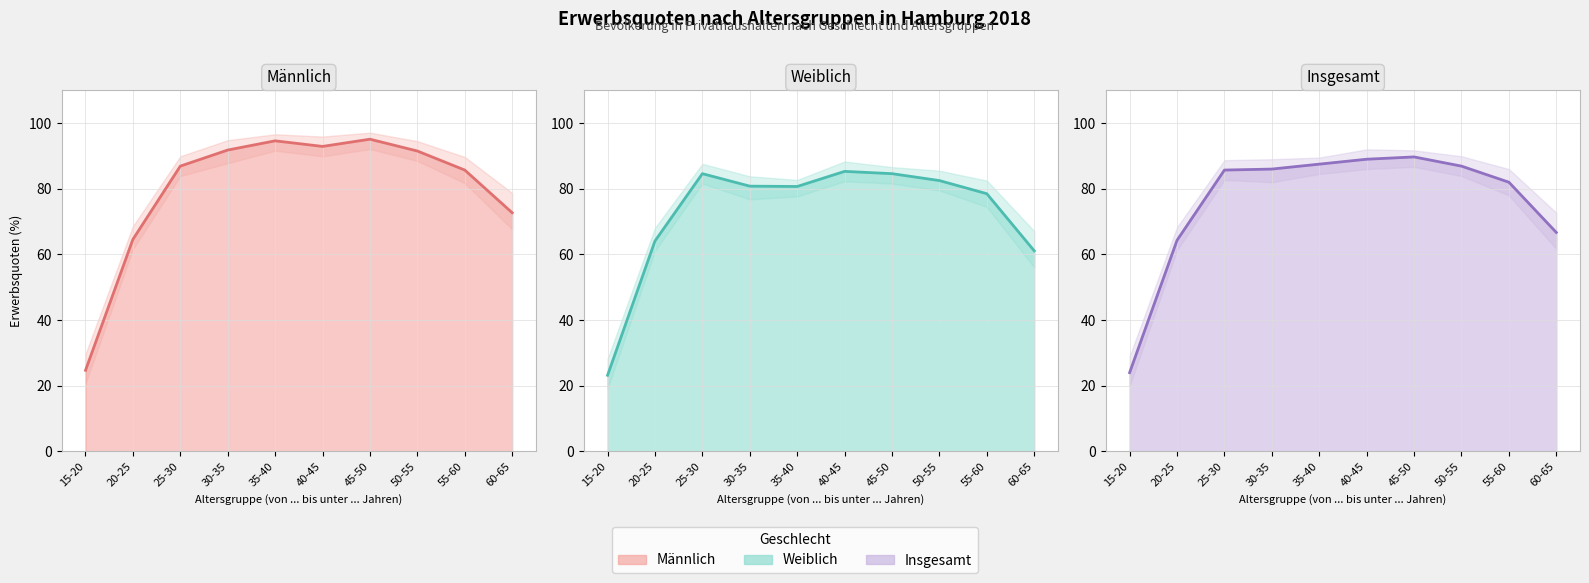

True or false: Männlich (Quote) has more than 1 points higher than both neighbors.

True